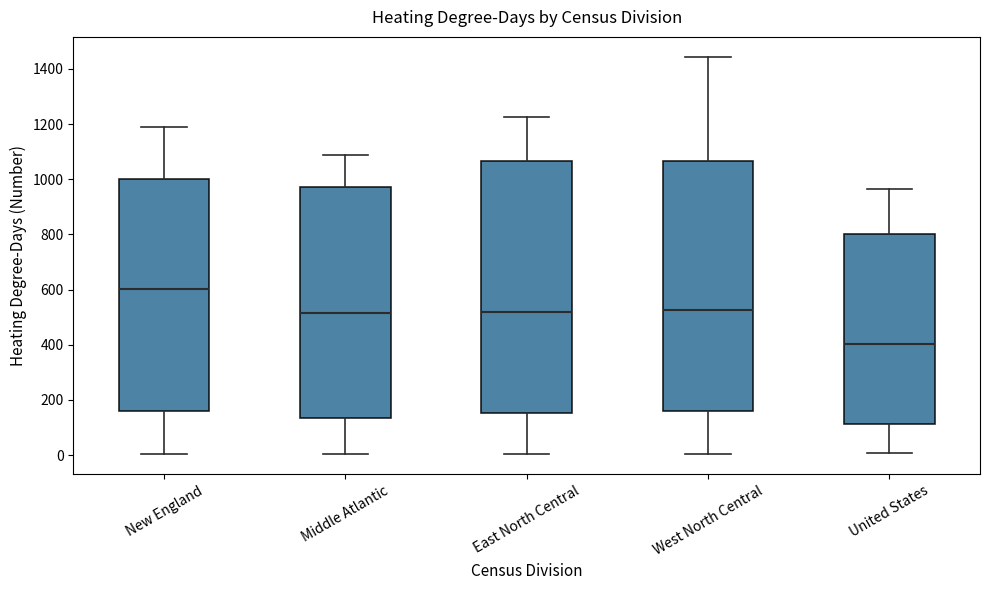

Where does the lower whisker of the box for West North Central end on the y-axis? The values are not printed on the chart, so give them approximately, as read against the axis.

0